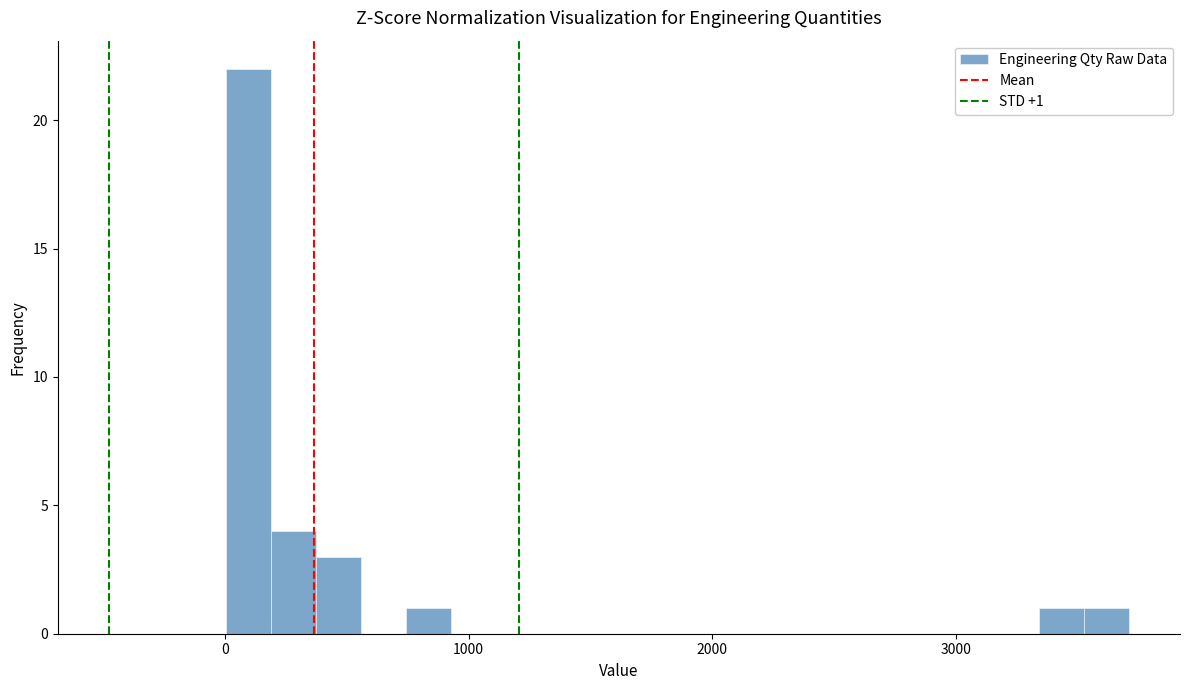

Around what value on the x-axis is the tallest bar? Give the approximate position of its centre, as read against the axis.

100